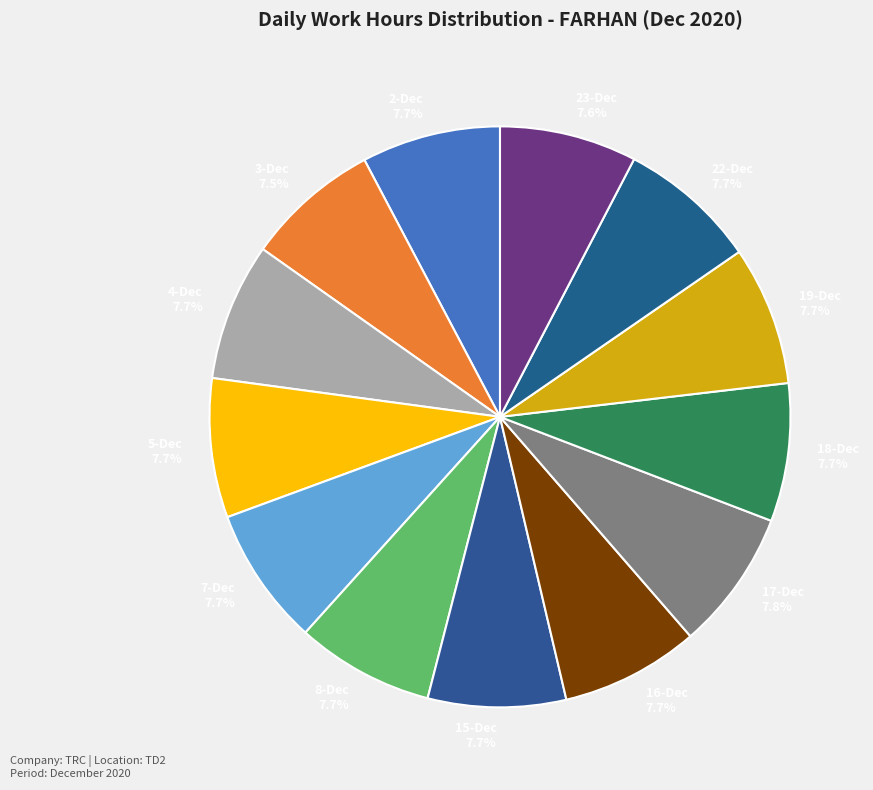

What portion of the pie excludes 3-Dec?

92.5%